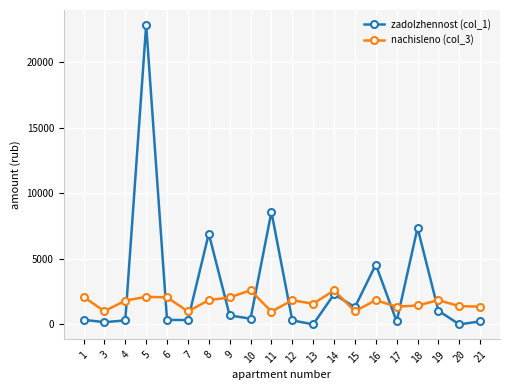

Is this an area chart (filled region under the line)?

No